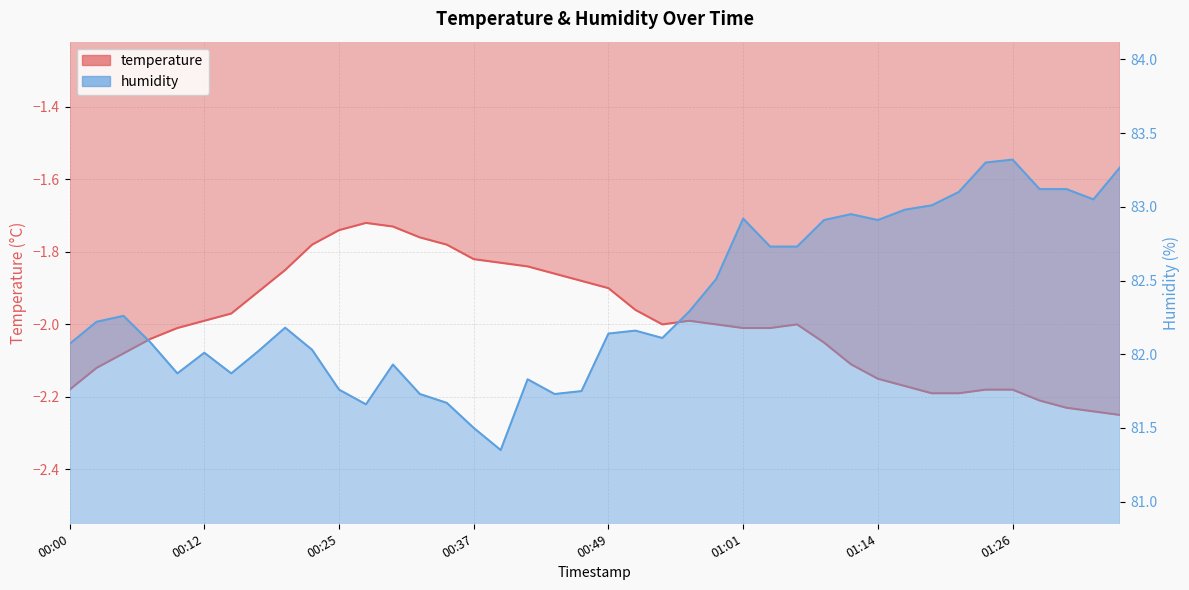

True or false: humidity and temperature cross at least once.

False